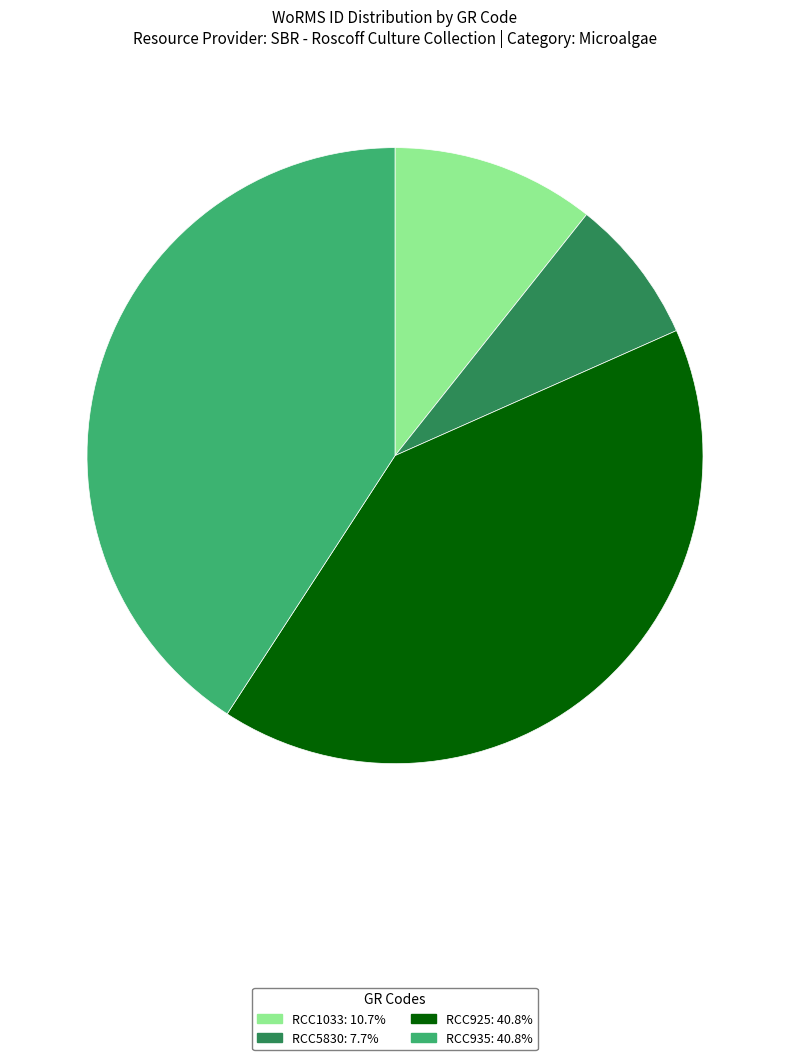

Do RCC1033: 10.7% and RCC935: 40.8% together represent more than half of the pie?

Yes